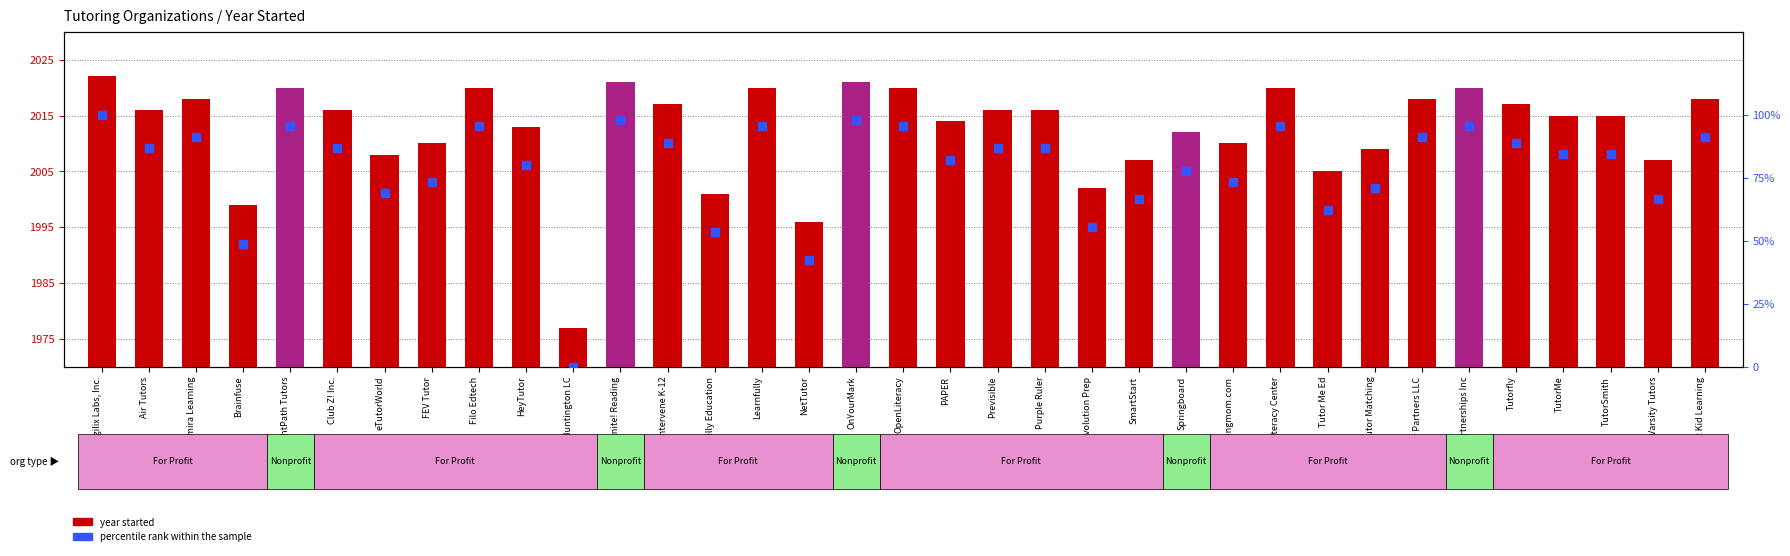

Which series reaches the maximum Y coordinate?

year started